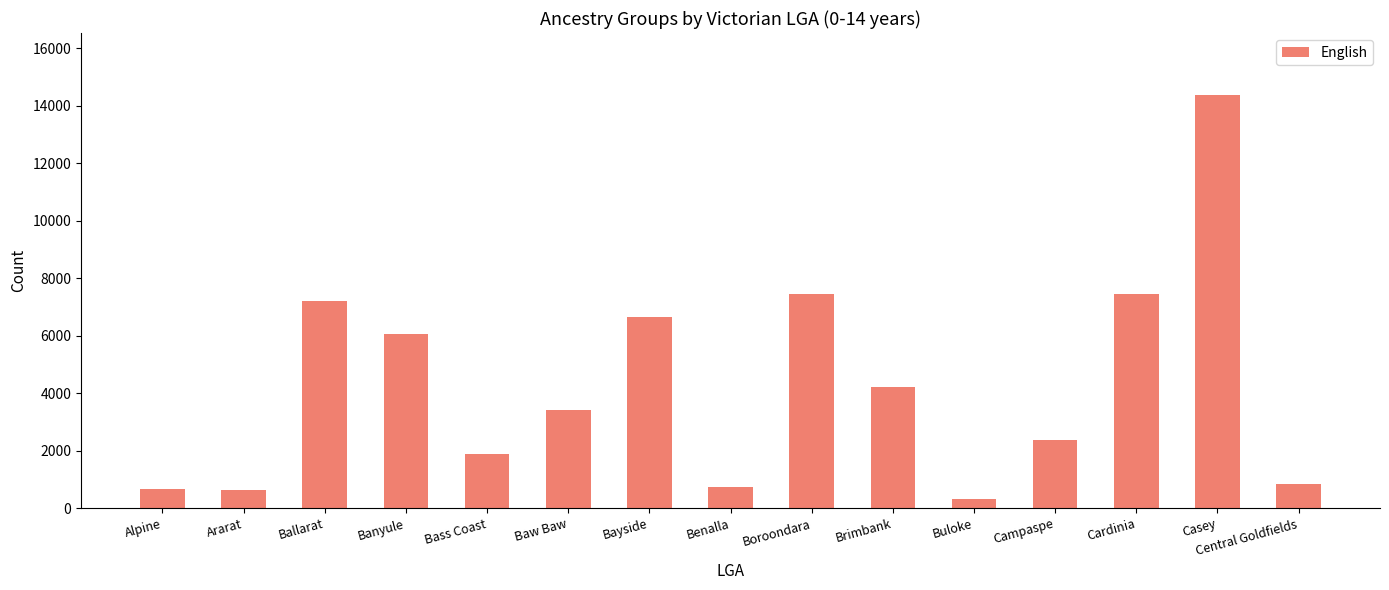

What is the change in value from Buloke to Central Goldfields?

+511